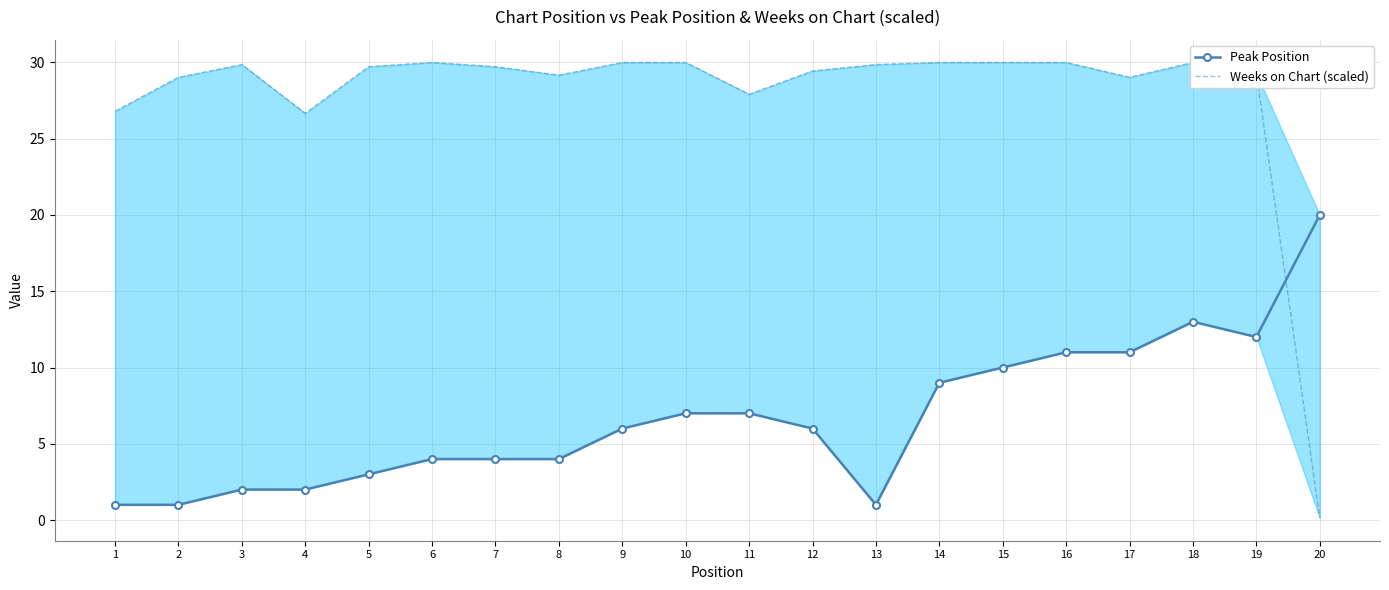

Which series has the largest total across all categories?

Weeks on Chart (scaled)